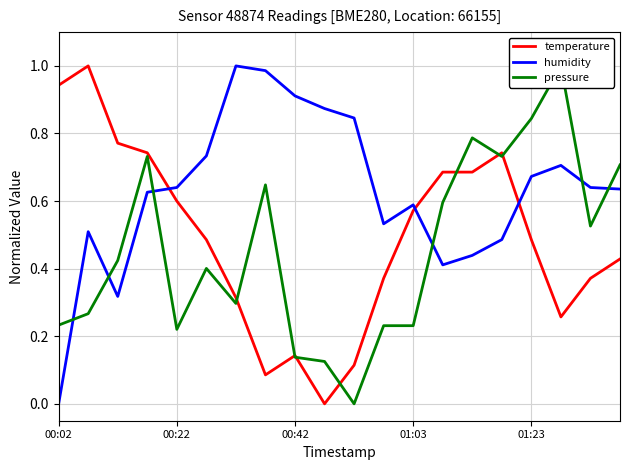

True or false: humidity has more than 1 points higher than both neighbors.

True